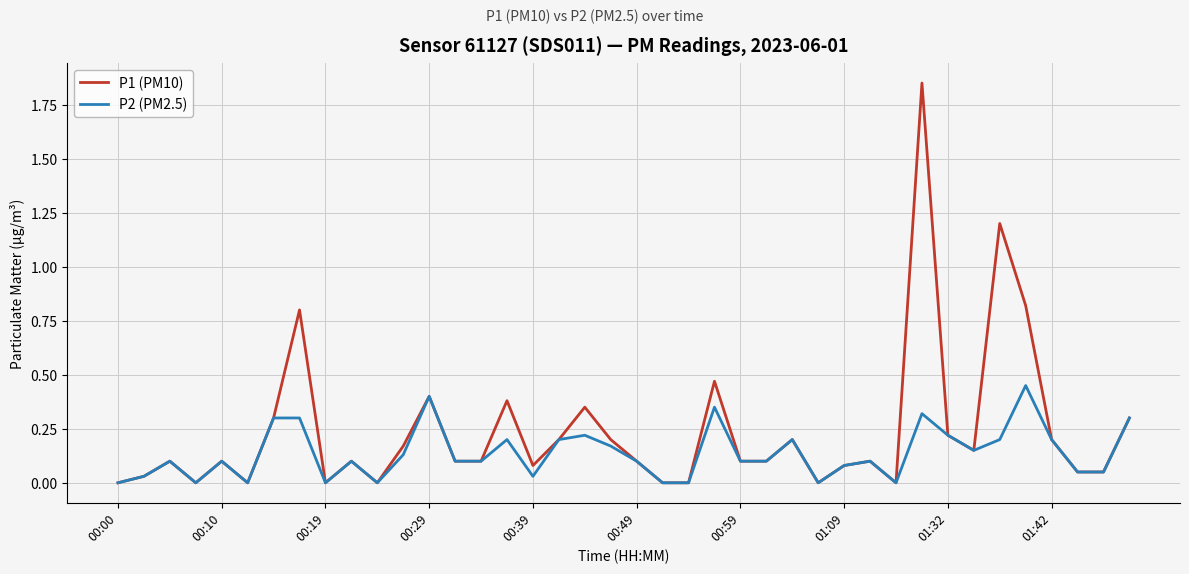

Rank the series by their average value, from lowest to highest.

P2 (PM2.5), P1 (PM10)